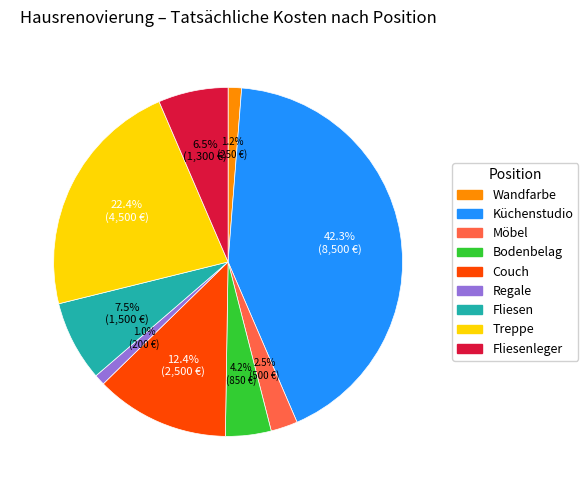

Is there any slice that represents more than half of the pie?

No